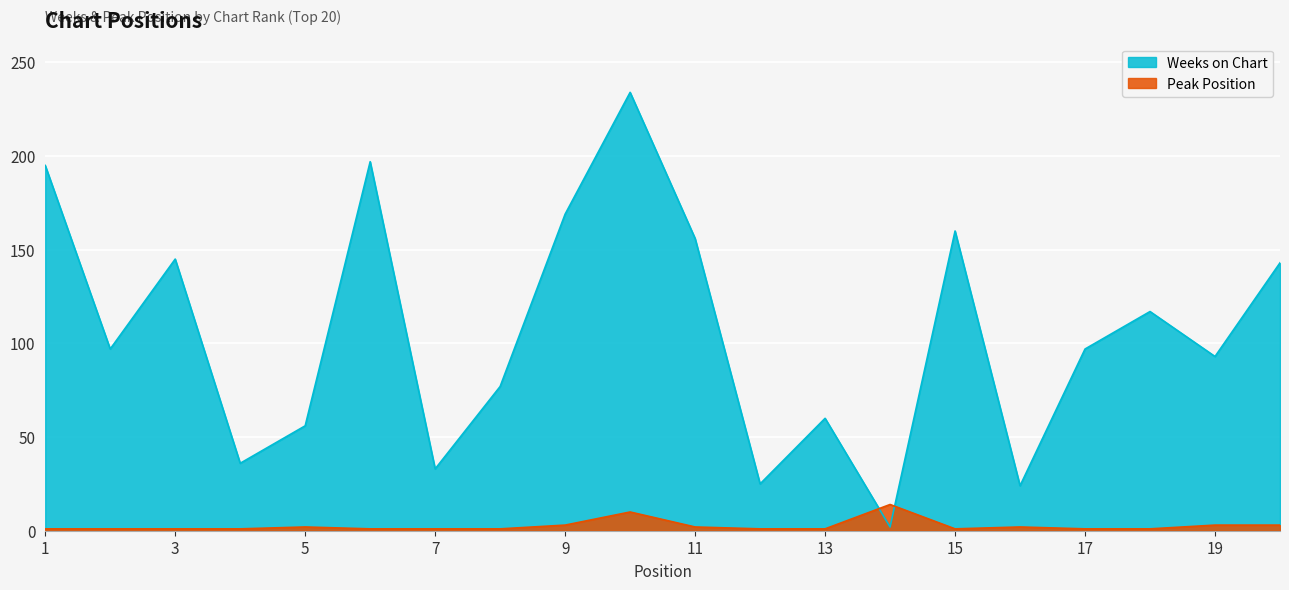

What is the average value of the Weeks on Chart series?

106